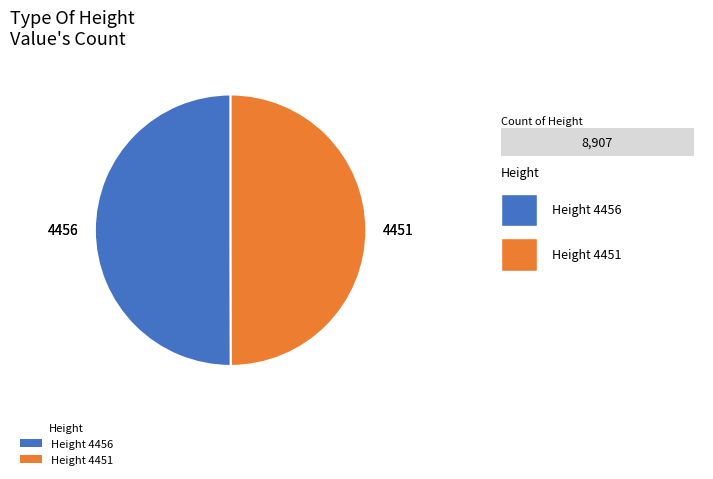

Which category accounts for the majority?

4456